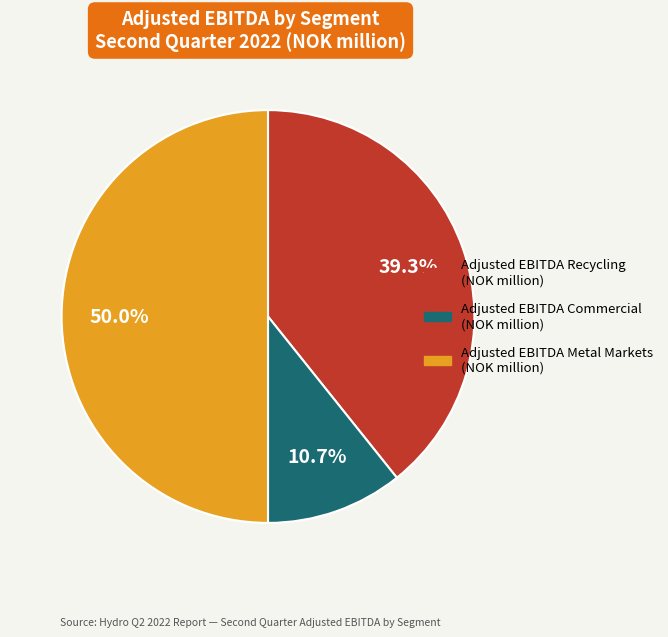

Which slice represents more than half of the pie?

Adjusted EBITDA Metal Markets